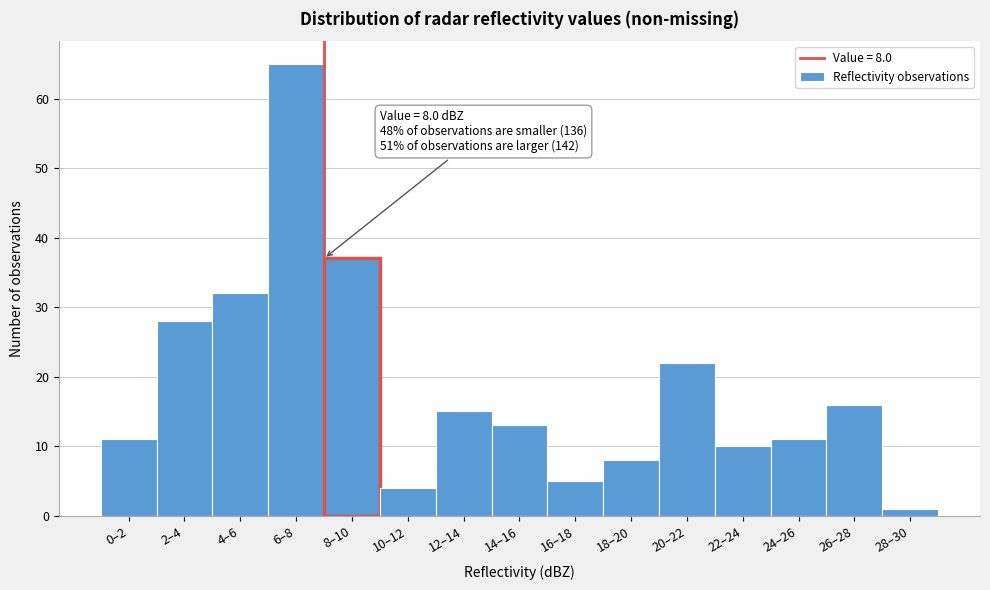

Reading left to right, list all the values displayed in this chart.

11	28	32	65	37	4	15	13	5	8	22	10	11	16	1